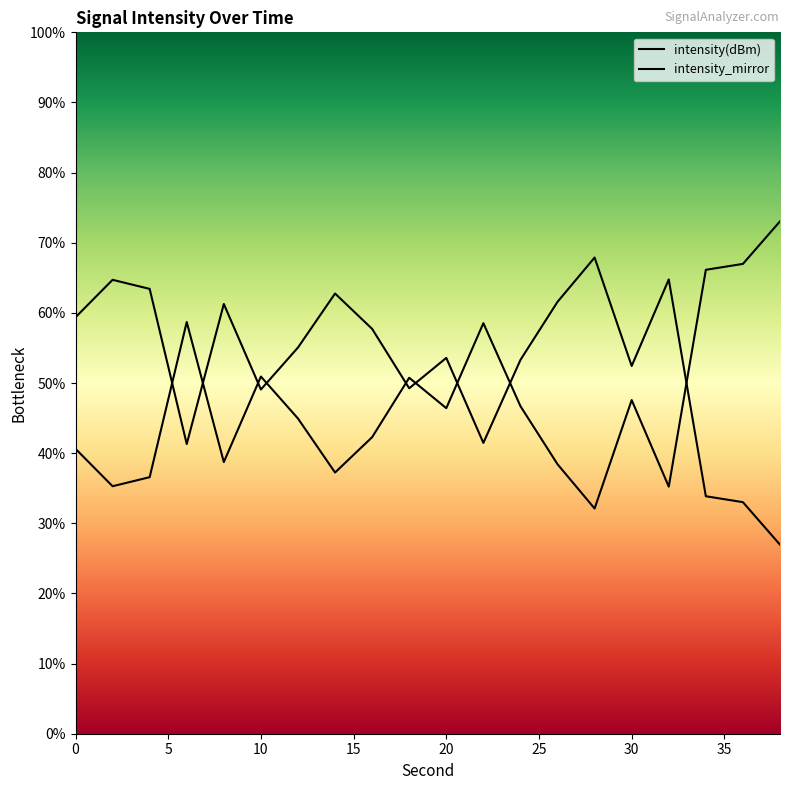

Reading left to right, transcribe all the data shown in this chart.

0=59.4	2=64.7	4=63.4	6=41.3	8=61.3	10=49.1	12=55.1	14=62.8	16=57.7	18=49.3	20=53.6	22=41.5	24=53.3	26=61.6	28=67.9	30=52.4	32=64.8	34=33.9	36=33.0	38=26.9